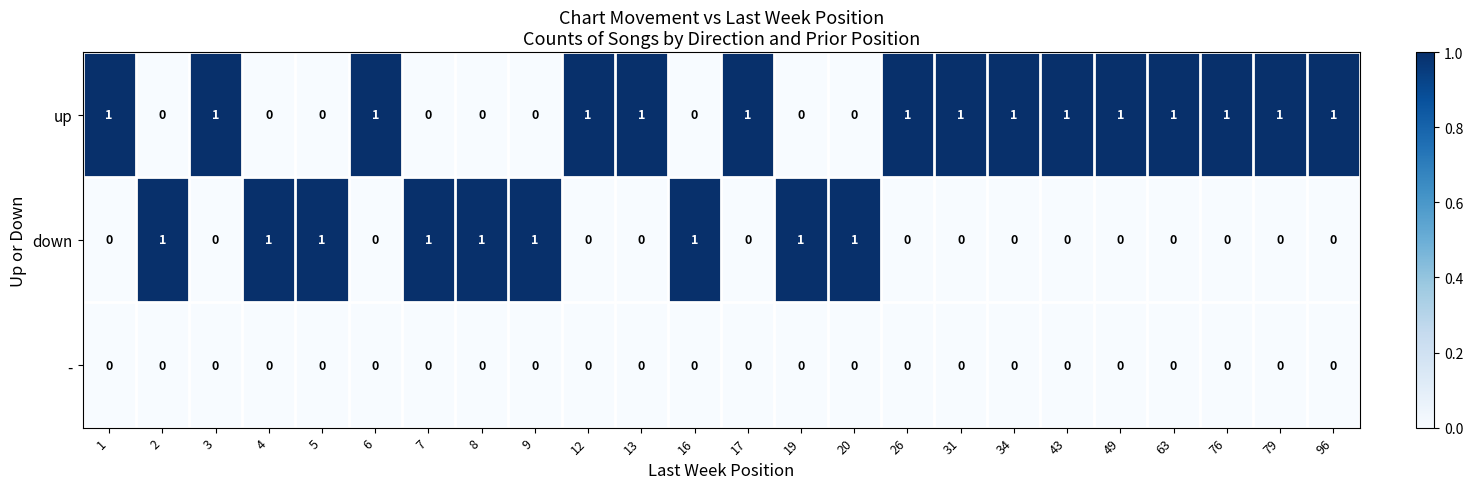

The value of - at 1 is 0. True or false?

True